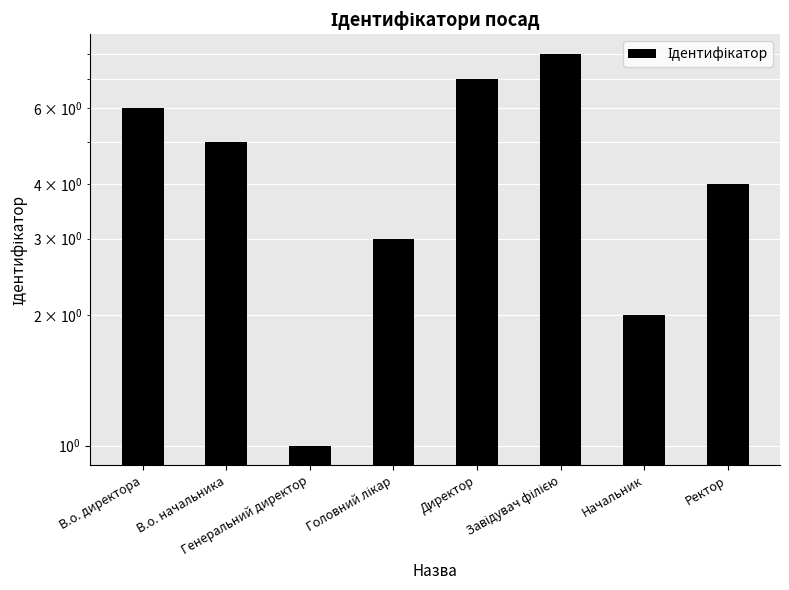

What is the difference between the maximum and second lowest values?

6